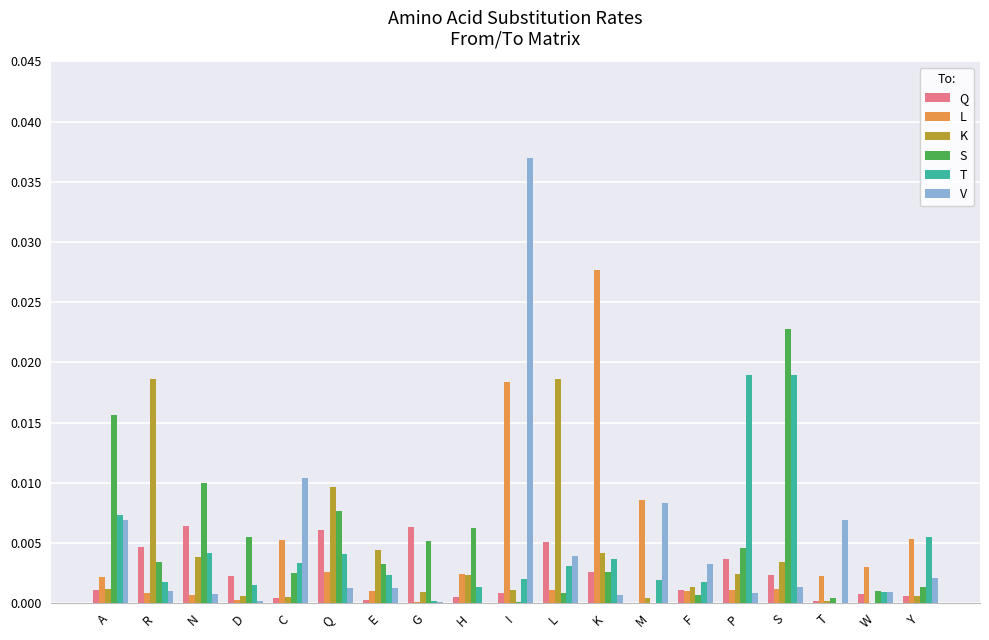

Between H and I, which series saw the biggest shift?

V